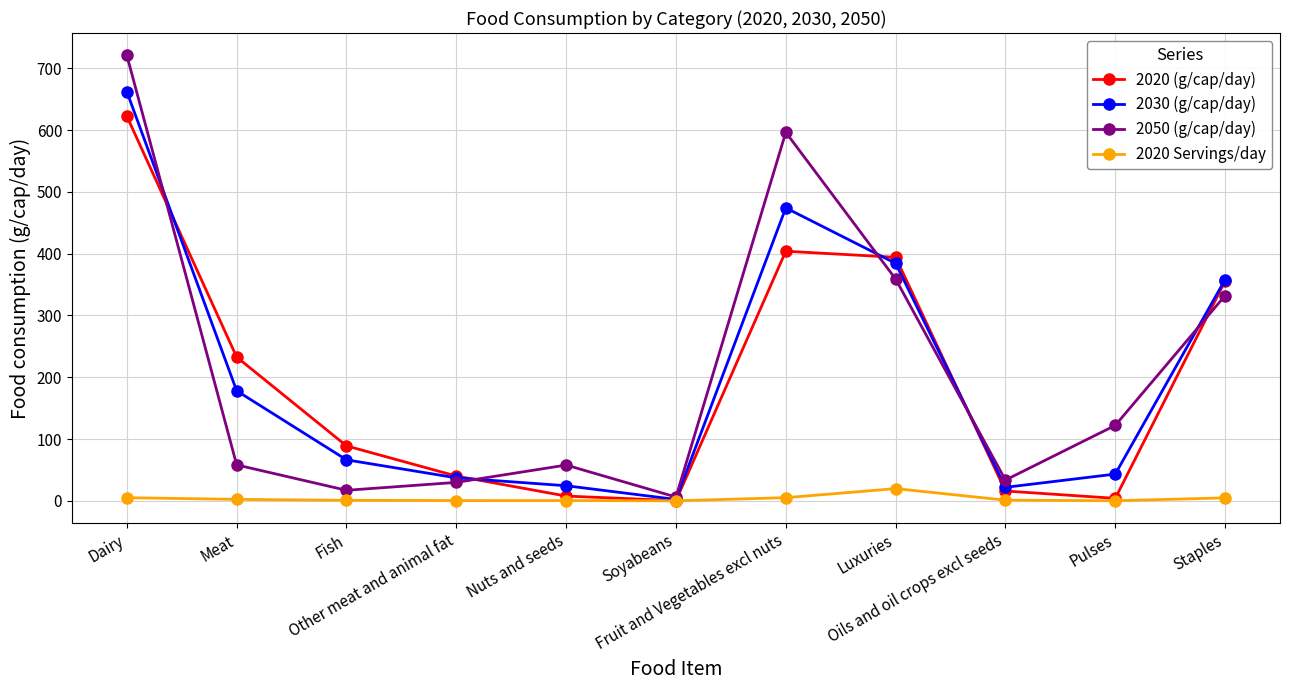

Is this an area chart (filled region under the line)?

No